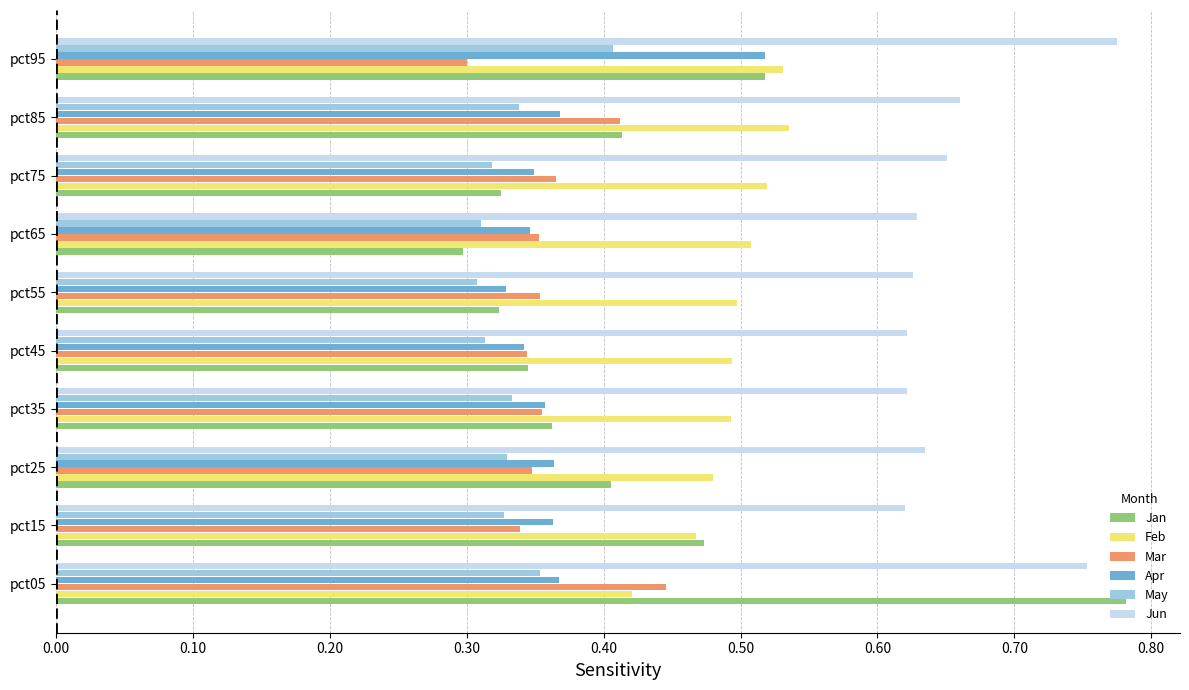

Count the Apr values in the range 0 to 1.

10